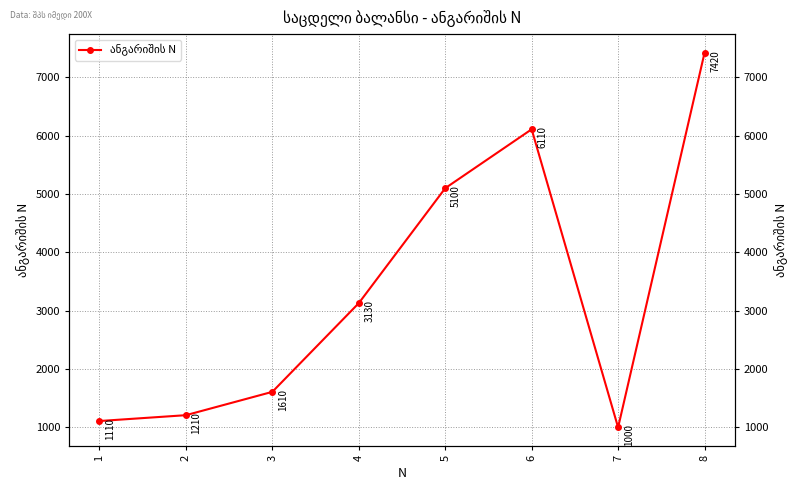

Where does the data first go above 3130?

5